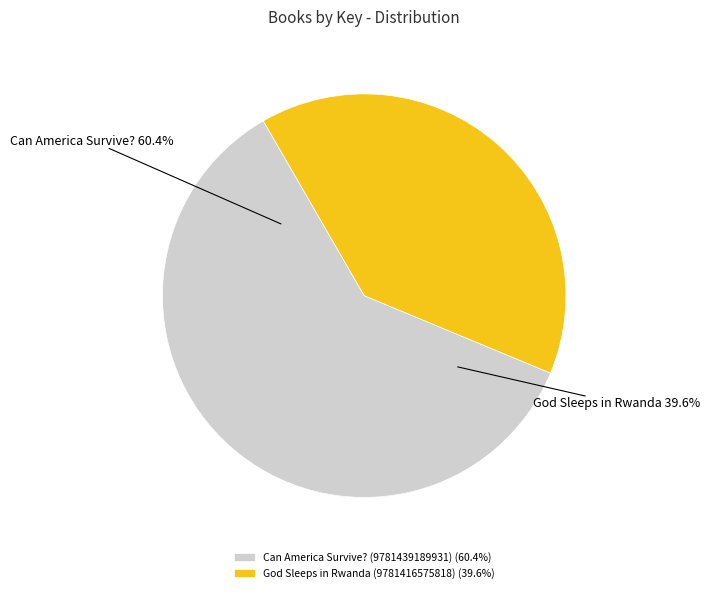

To the nearest percent, what percentage of the pie is Can America Survive? (9781439189931)?

60%